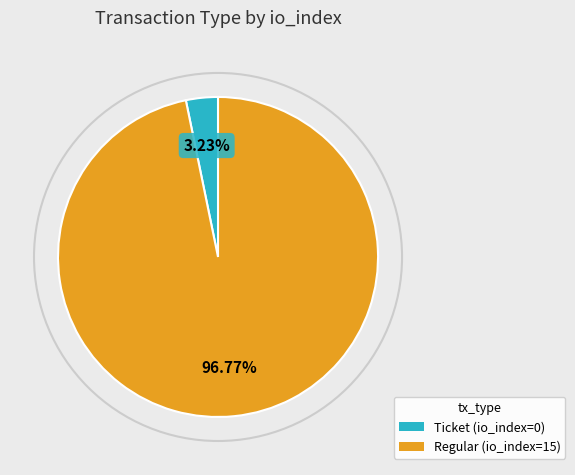

What is the majority slice?

Regular